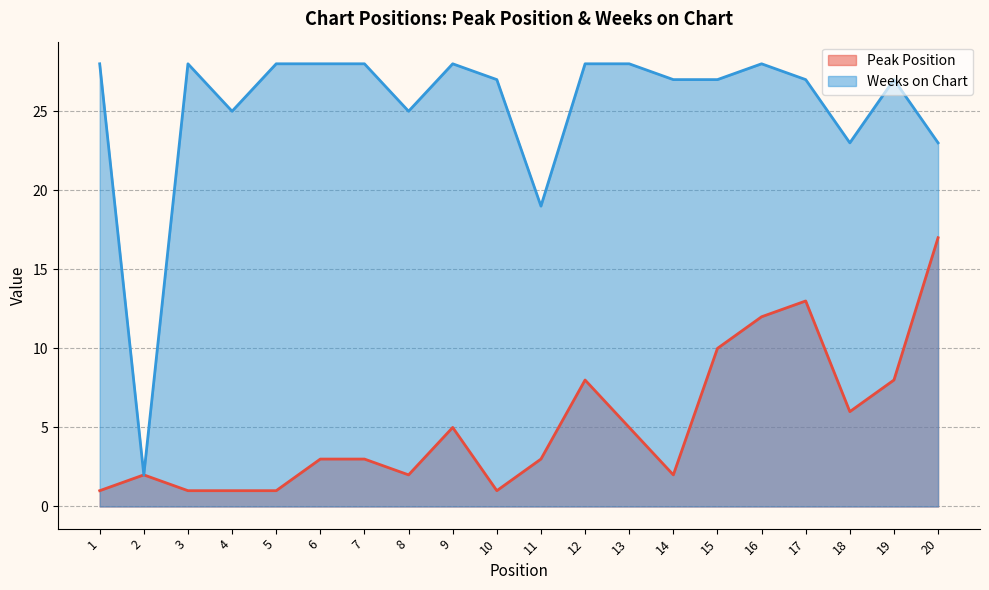

How many lines are shown in the chart?

2